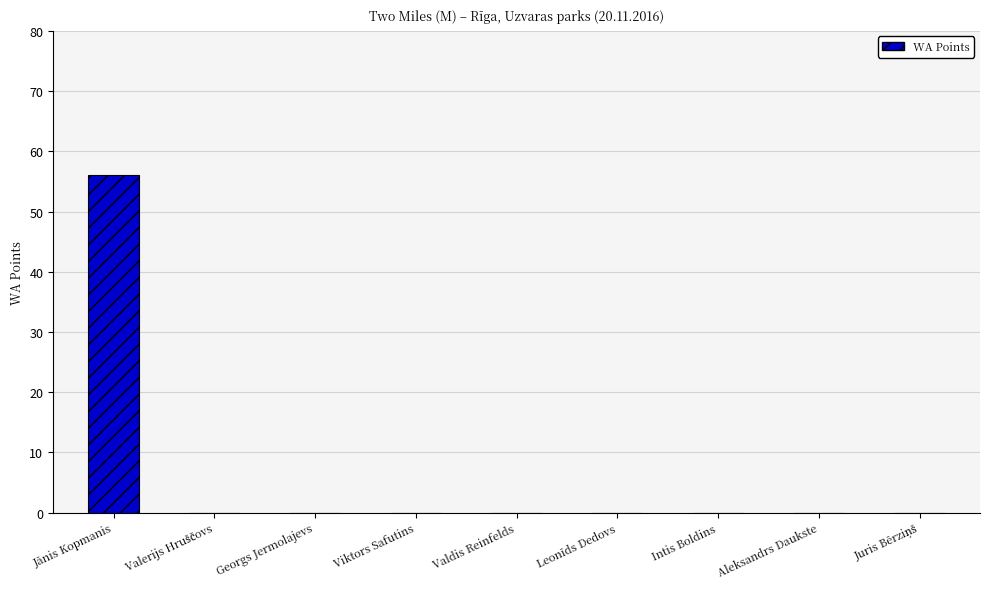

What is the sum of all values?

56